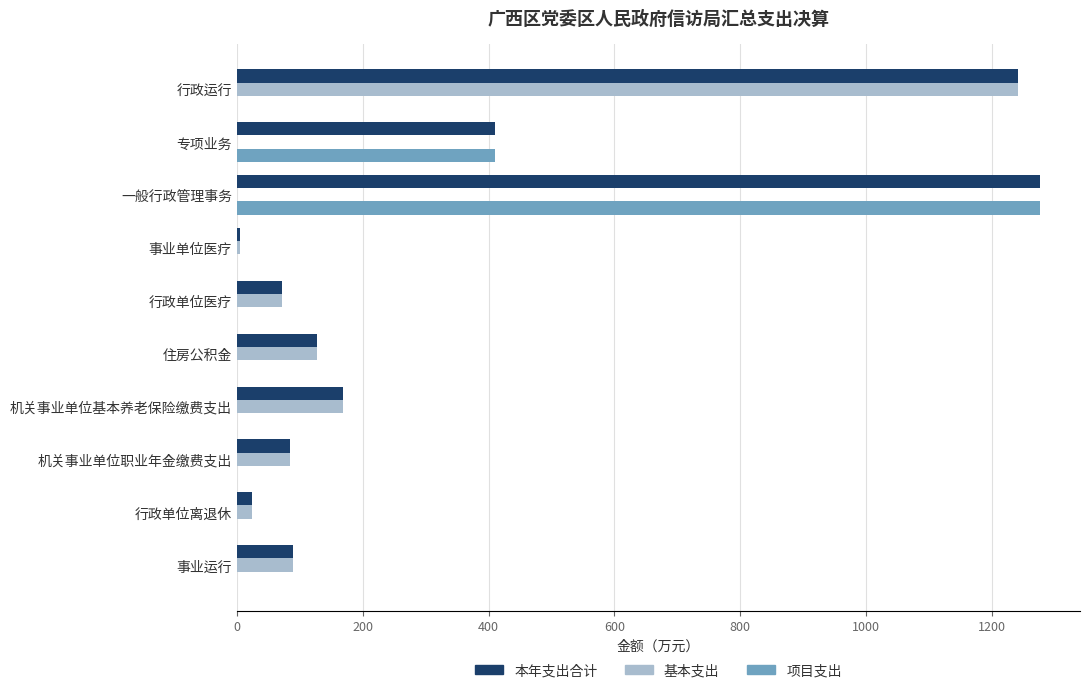

What is the sum of the 项目支出 values at 行政运行 and 专项业务?

409.9